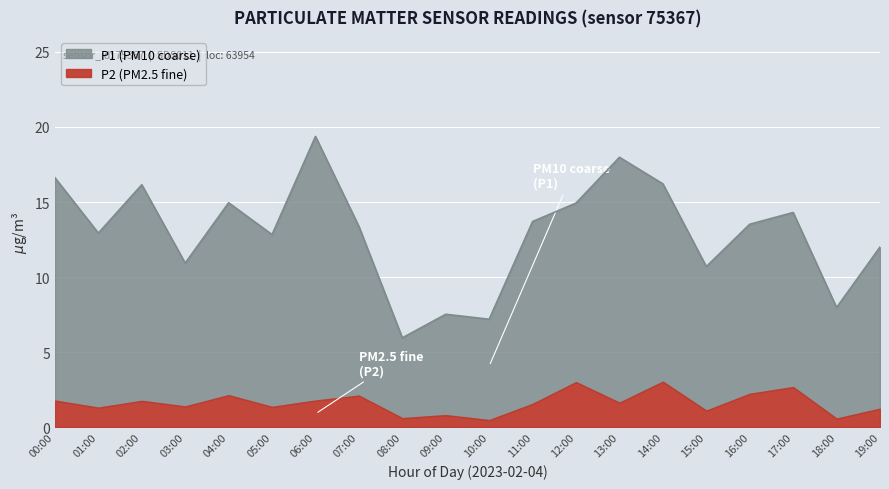

Does the chart display data point markers on the line(s)?

No